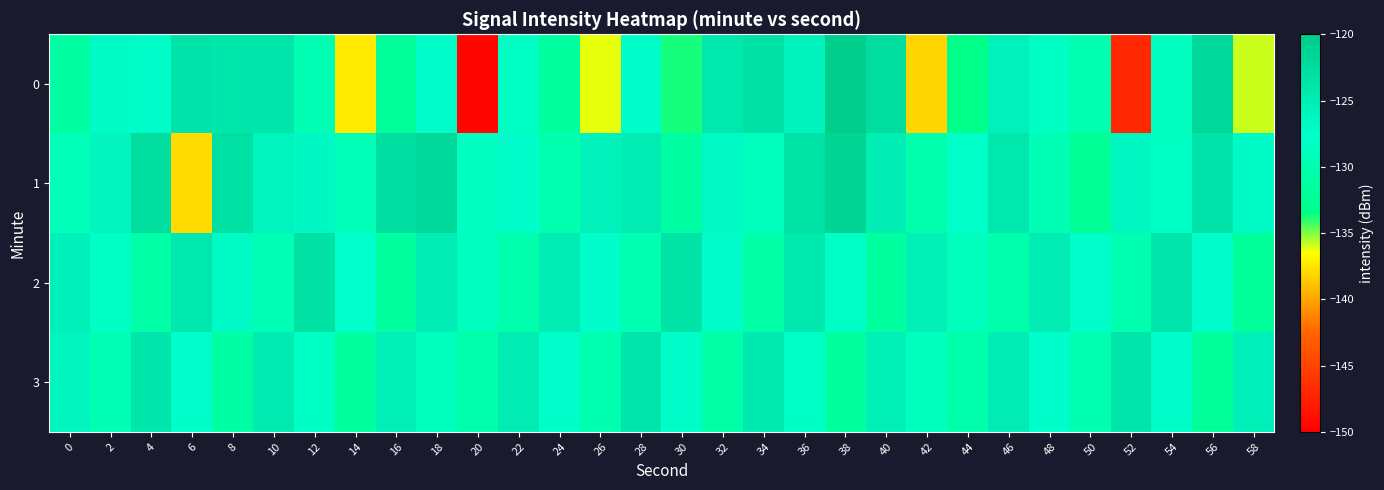

What is the minimum value shown in the chart?

-149.4